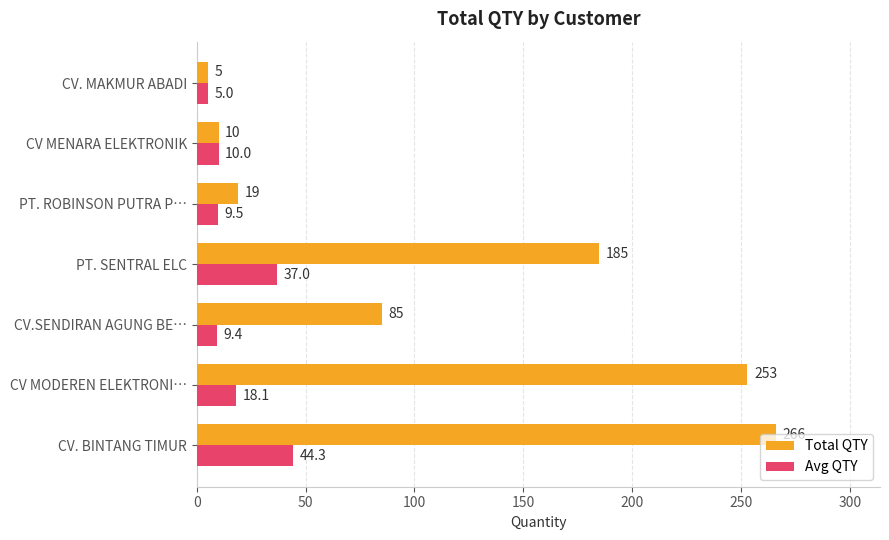

At how many categories does at least one series exceed 24?

4